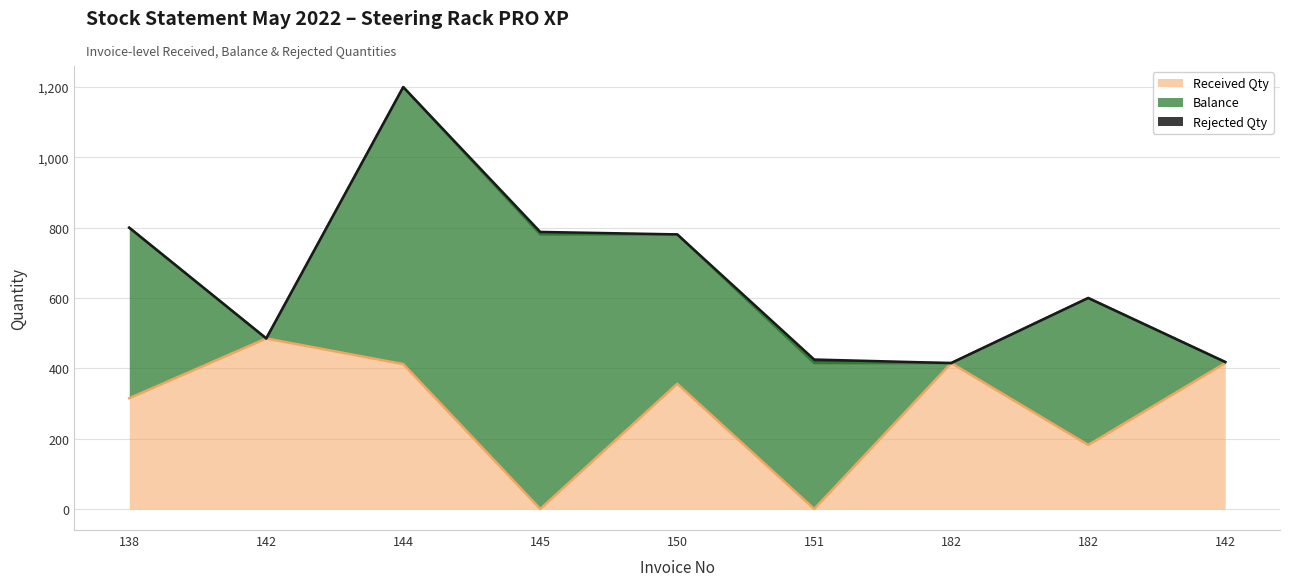

Where do Received Qty and Rejected Qty first cross each other?

144 and 145